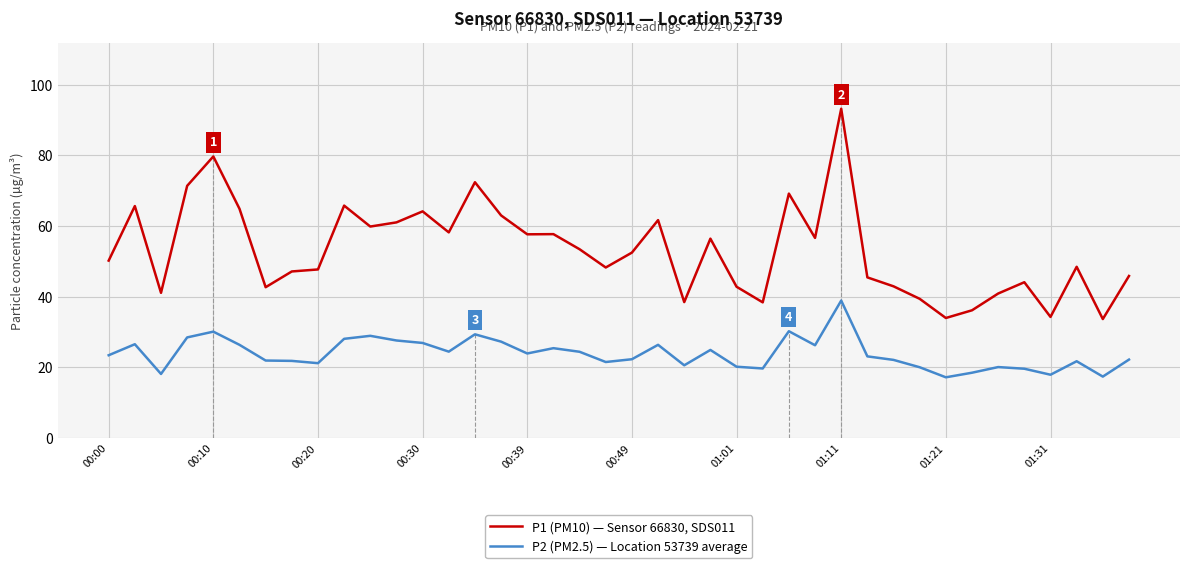

What is the difference between the maximum and second lowest values in the P2 (PM2.5) — Location 53739 average series?

21.5